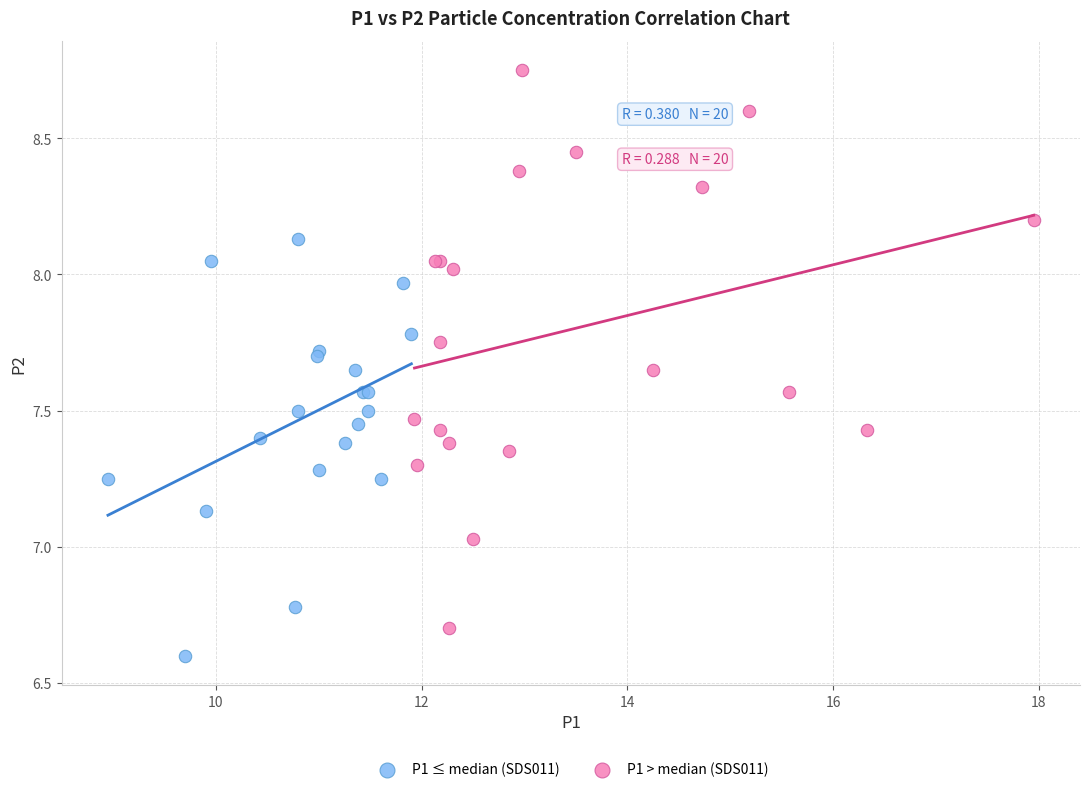

Which series contains the lowest Y value?

P1 ≤ median (SDS011)